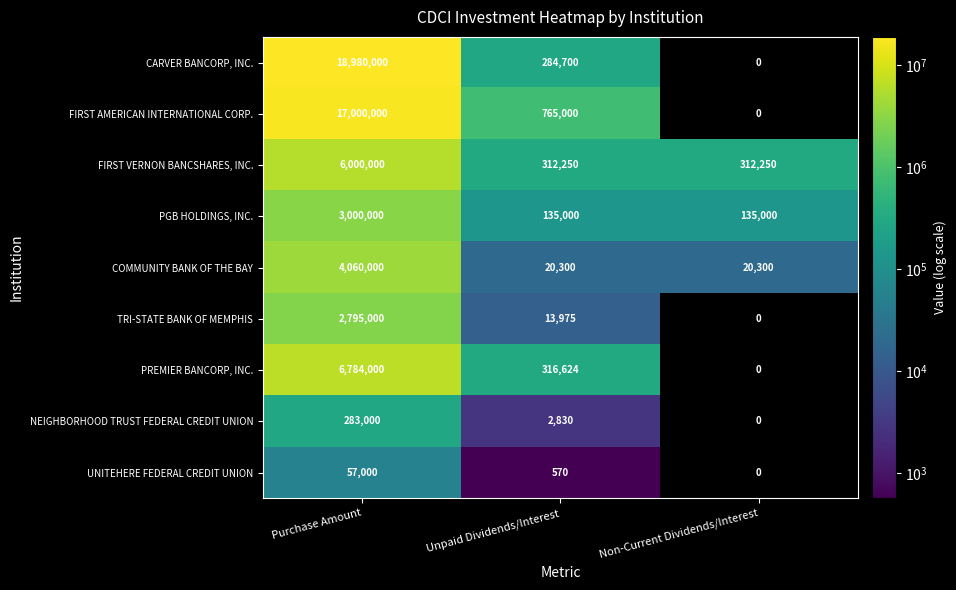

What is the approximate value of COMMUNITY BANK OF THE BAY at Non-Current Dividends/Interest?

20300